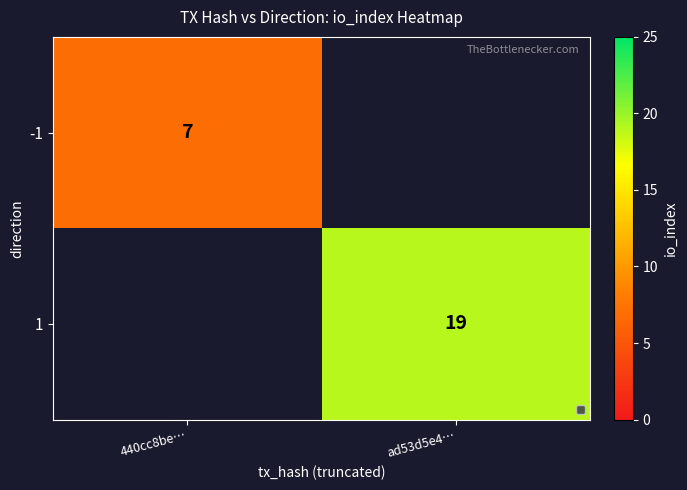

The -1 series shows 10 at 440cc8be…. True or false?

False